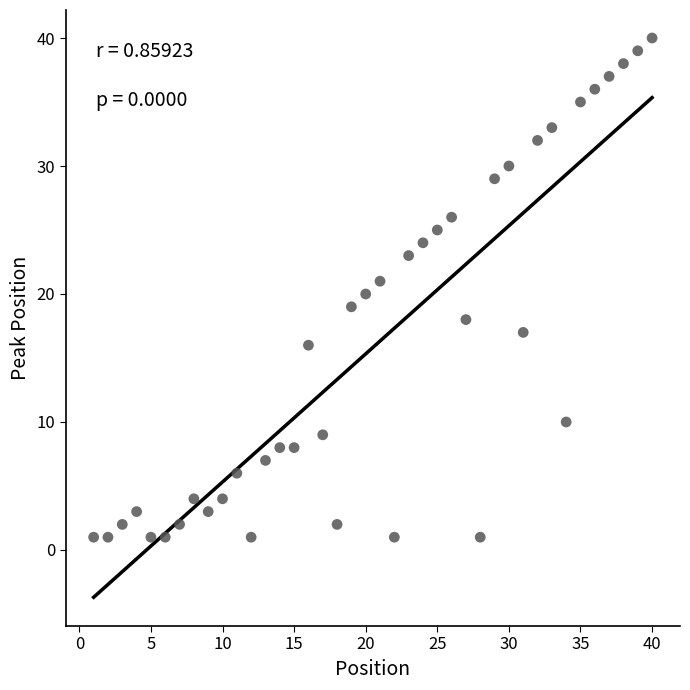

What is the range of Y values (max minus min)?

39